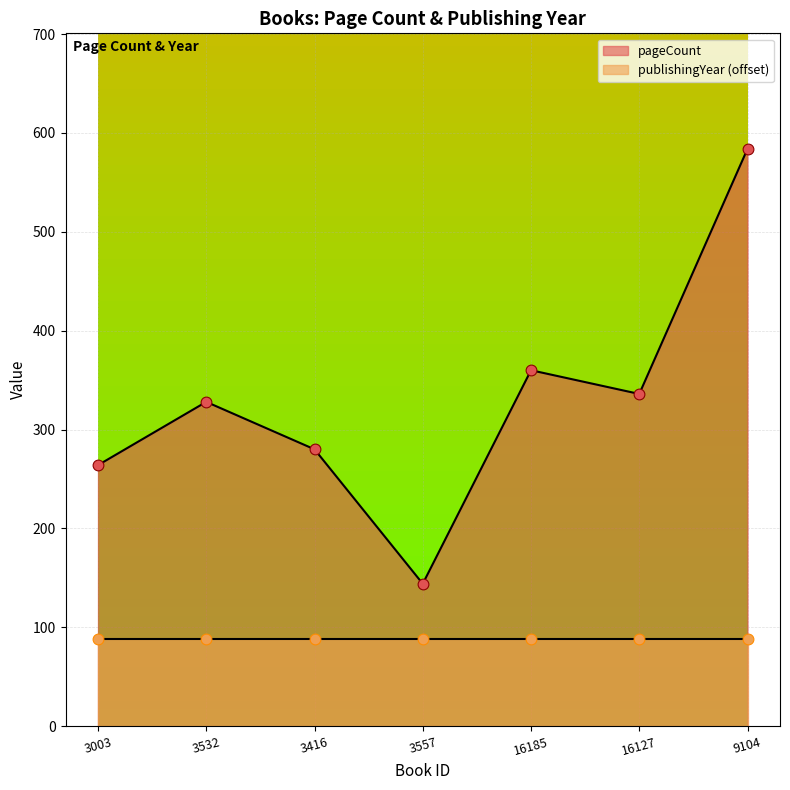

What is the change in value from 3416 to 9104?

+304